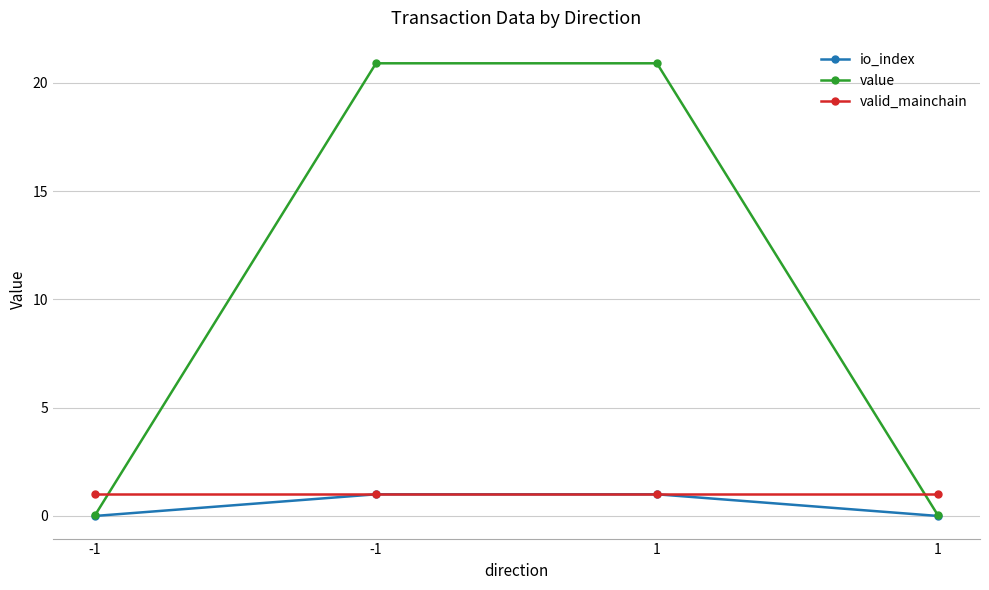

Is this an area chart (filled region under the line)?

No